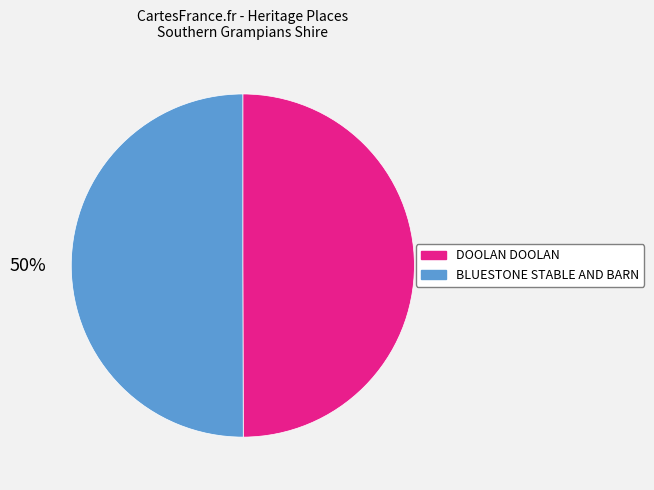

What is the ratio of the value at BLUESTONE STABLE AND BARN to the value at DOOLAN DOOLAN?

1.0